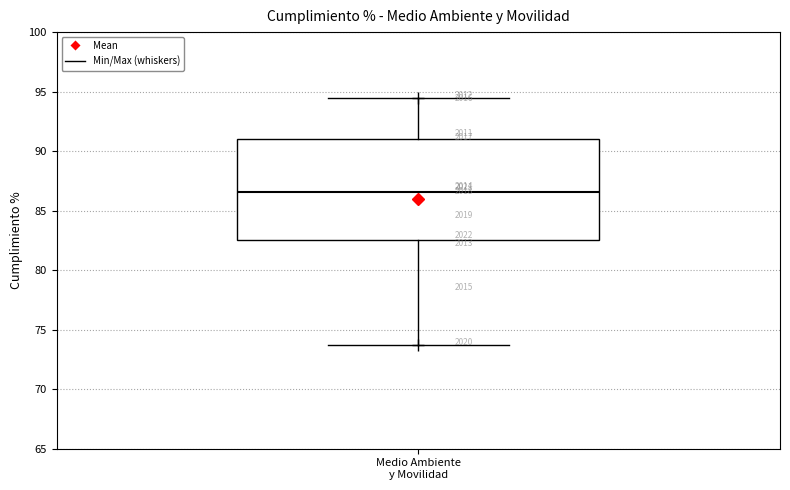

Where does the median line of the box for Medio Ambiente y Movilidad sit on the y-axis? The values are not printed on the chart, so give them approximately, as read against the axis.

86.5